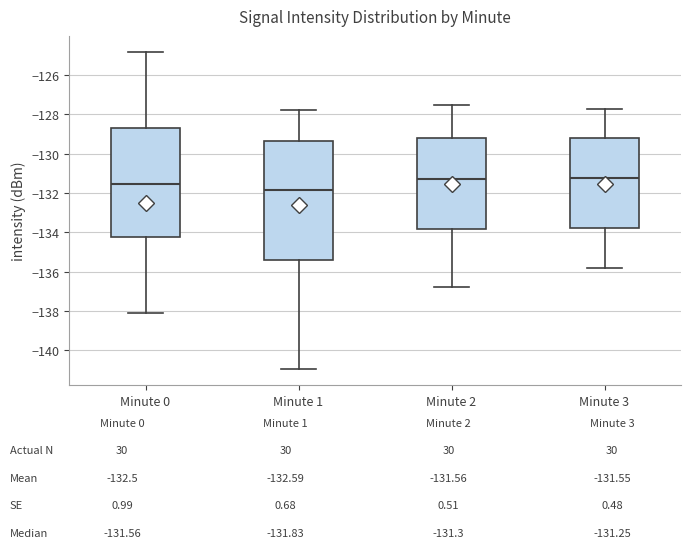

Which box's median line is the lowest?

Minute 1